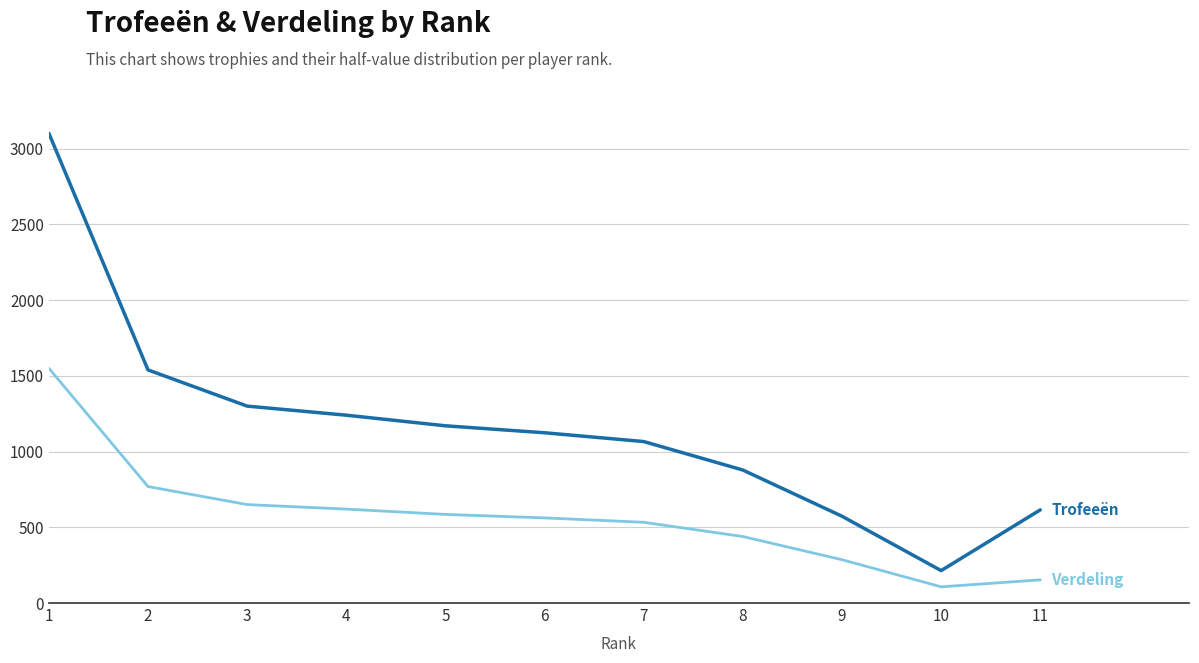

What is the total value across all series at 9?

859